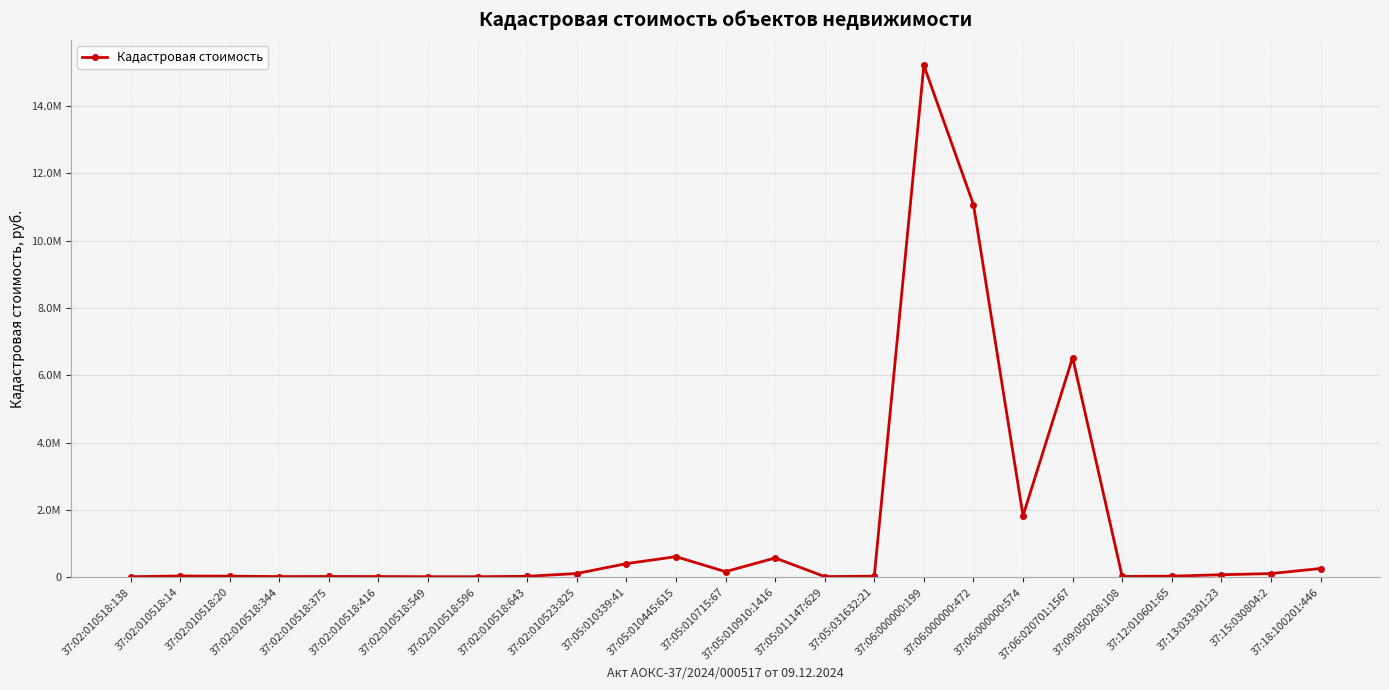

What is the difference between the values at 37:02:010523:825 and 37:02:010518:596?

94107.2